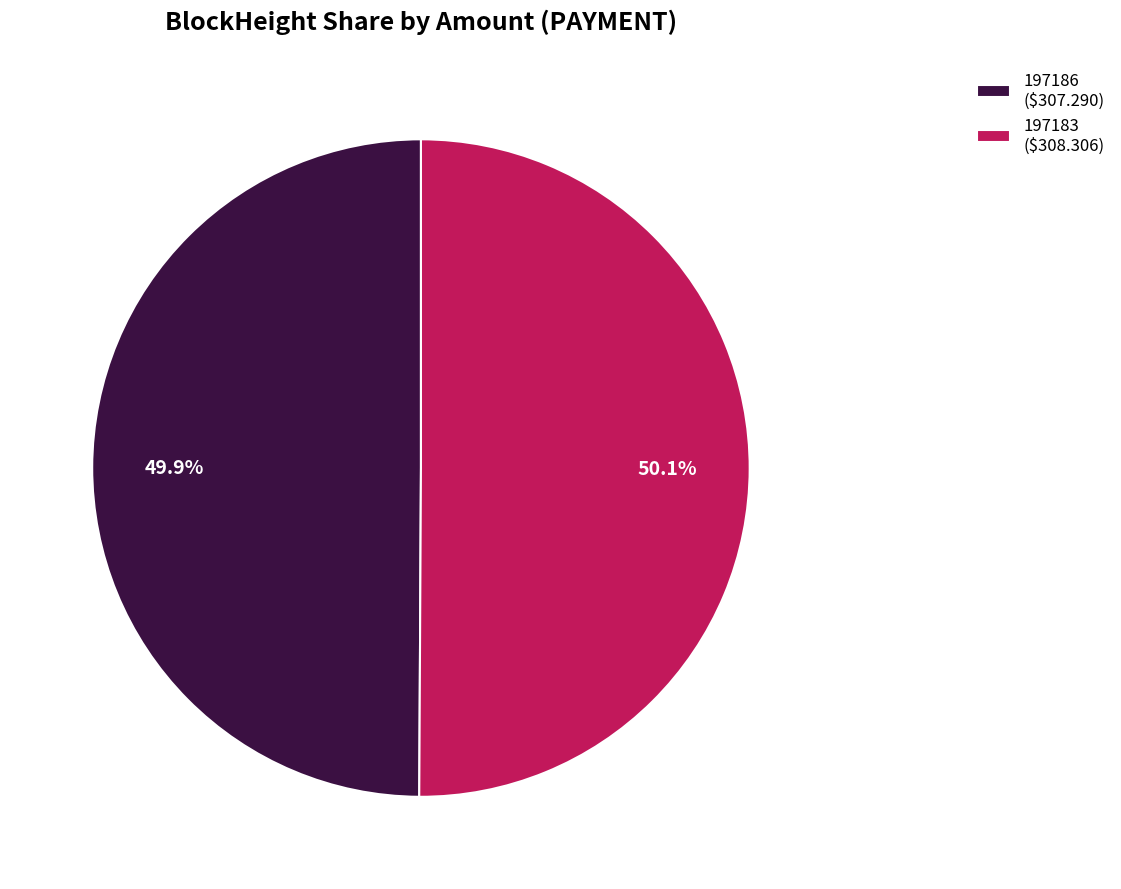

How many segments does this pie chart have?

2